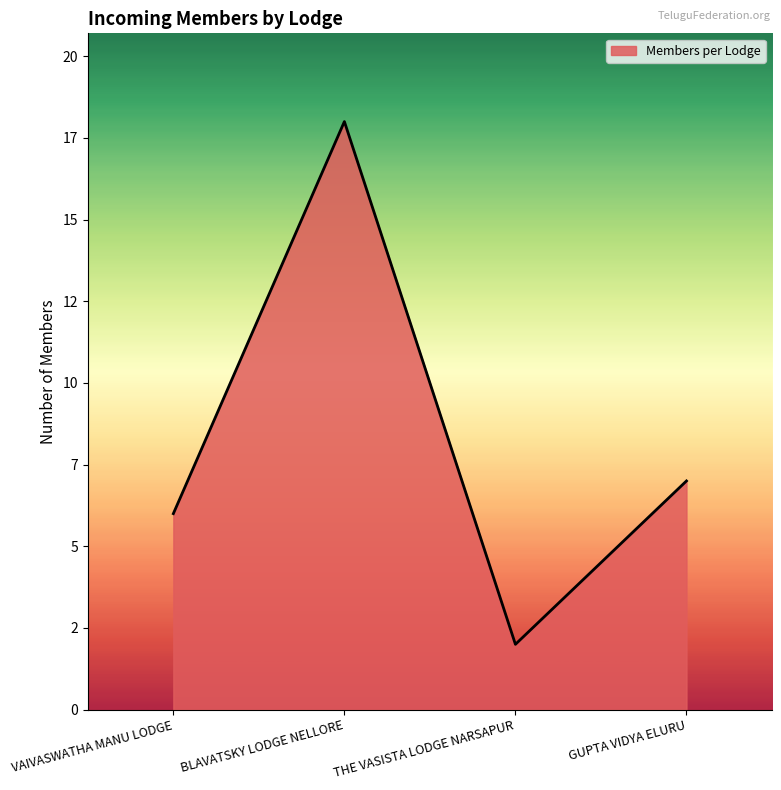

How many interior local valleys (lower than both neighbors) does the data have?

1